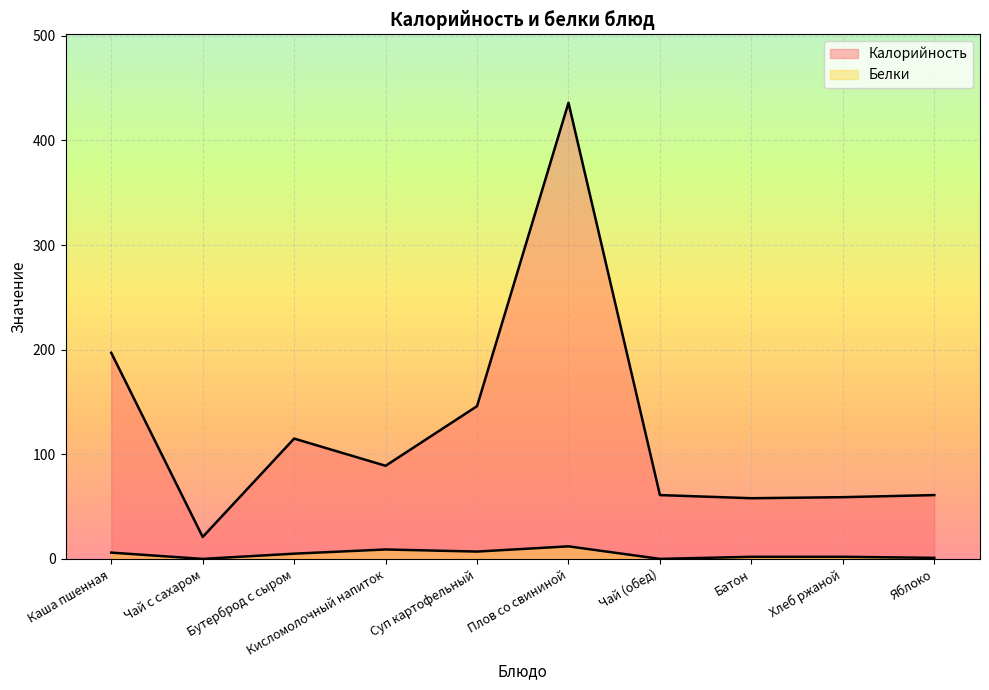

Reading left to right, list all the values displayed in this chart.

Калорийность: 197	21	115	89	146	436	61	58	59	61
Белки: 6	0	5	9	7	12	0	2	2	1